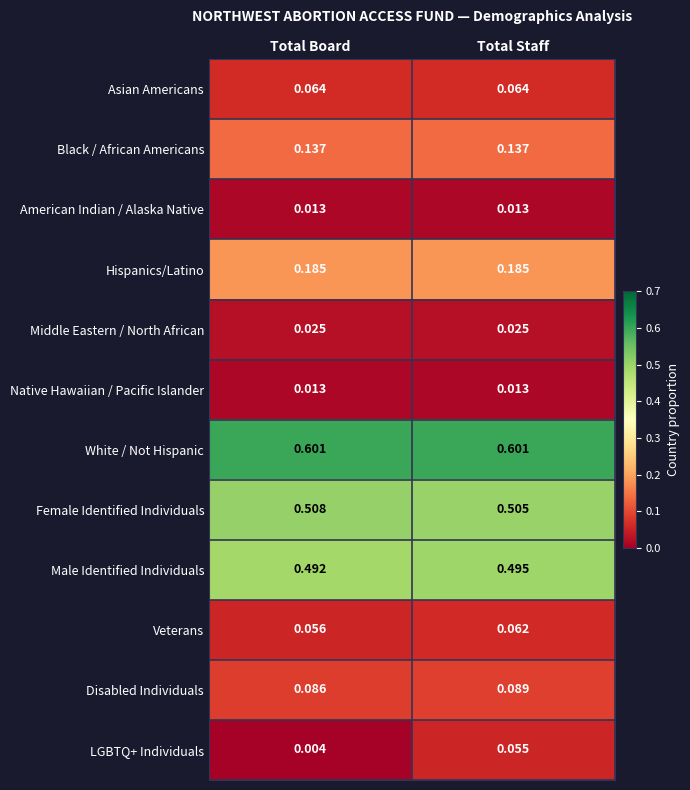

What is the maximum value shown in the chart?

0.6